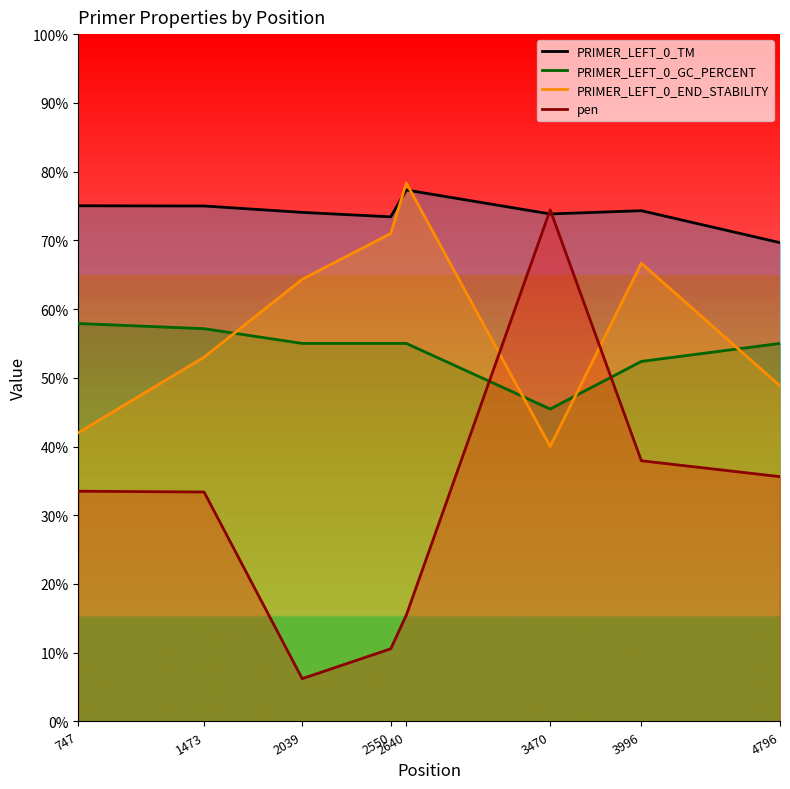

At how many categories does at least one series exceed 25?

8